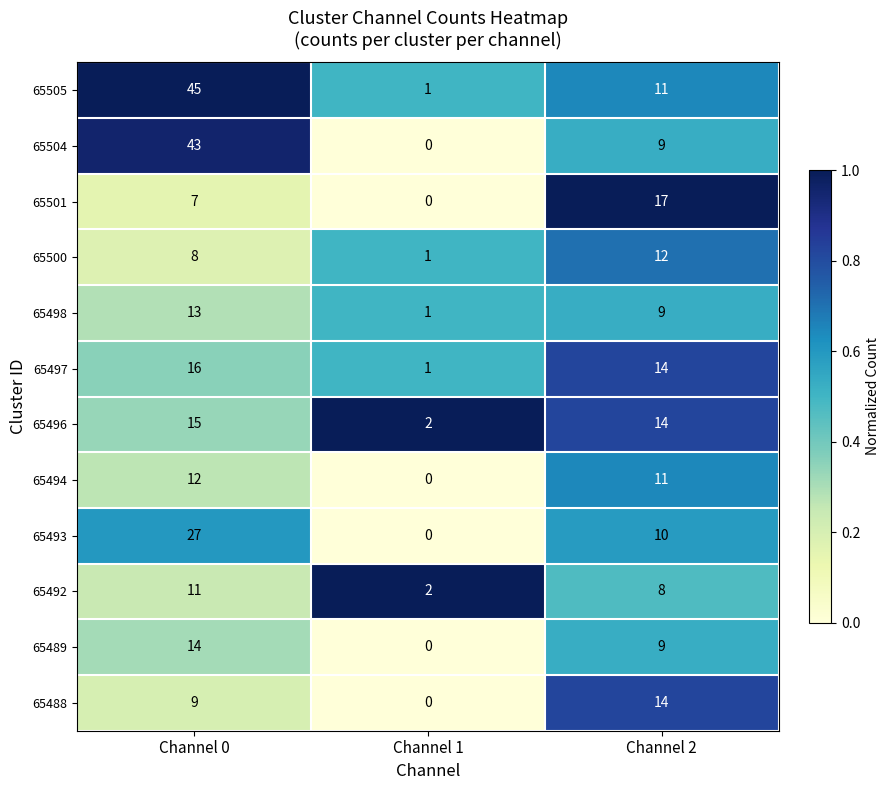

Rank the categories by 65489 value from highest to lowest.

Channel 0, Channel 2, Channel 1